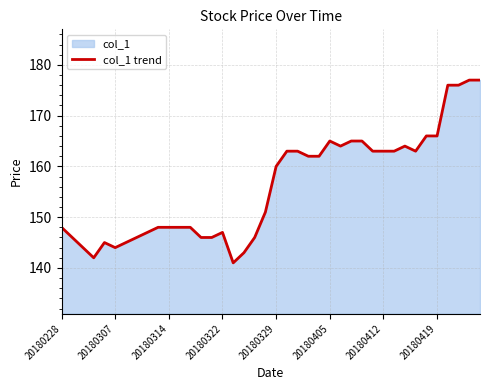

What is the approximate value at 29, to the nearest 10?

160